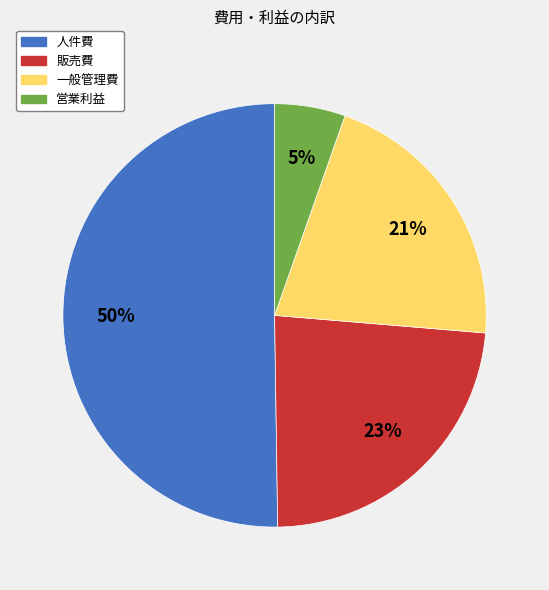

Count the number of slices in the pie.

4